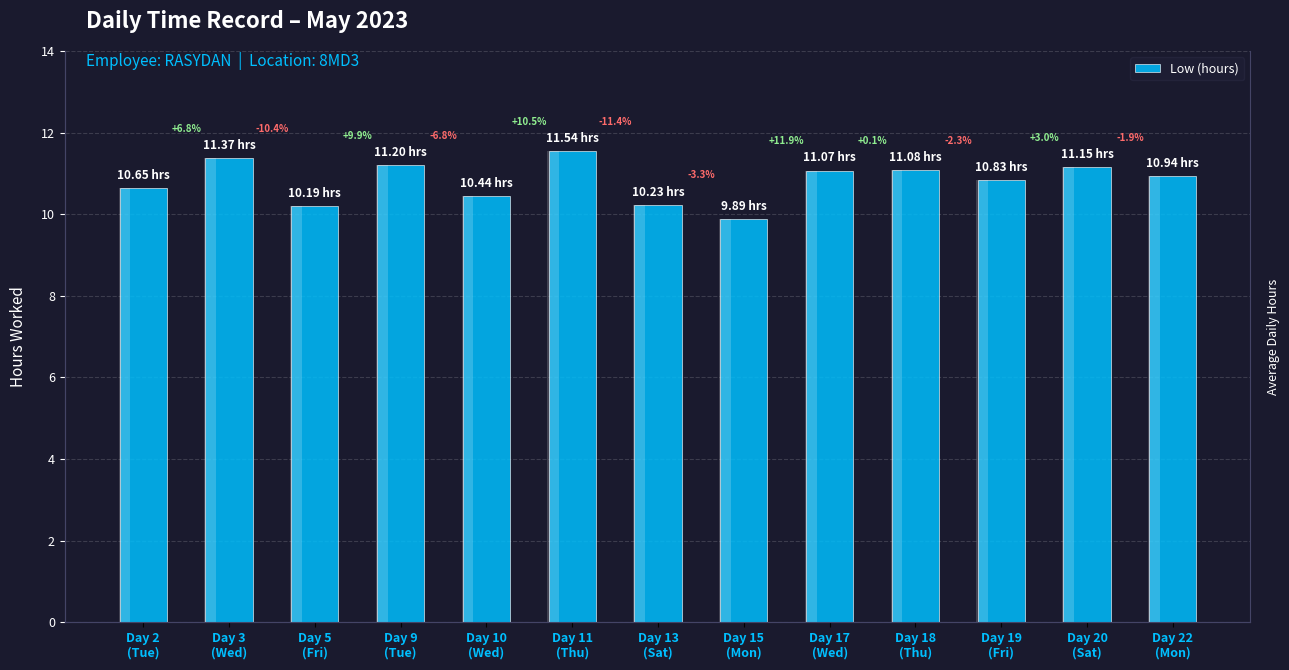

At which category does the chart reach its minimum across all series?

Day 15
(Mon)